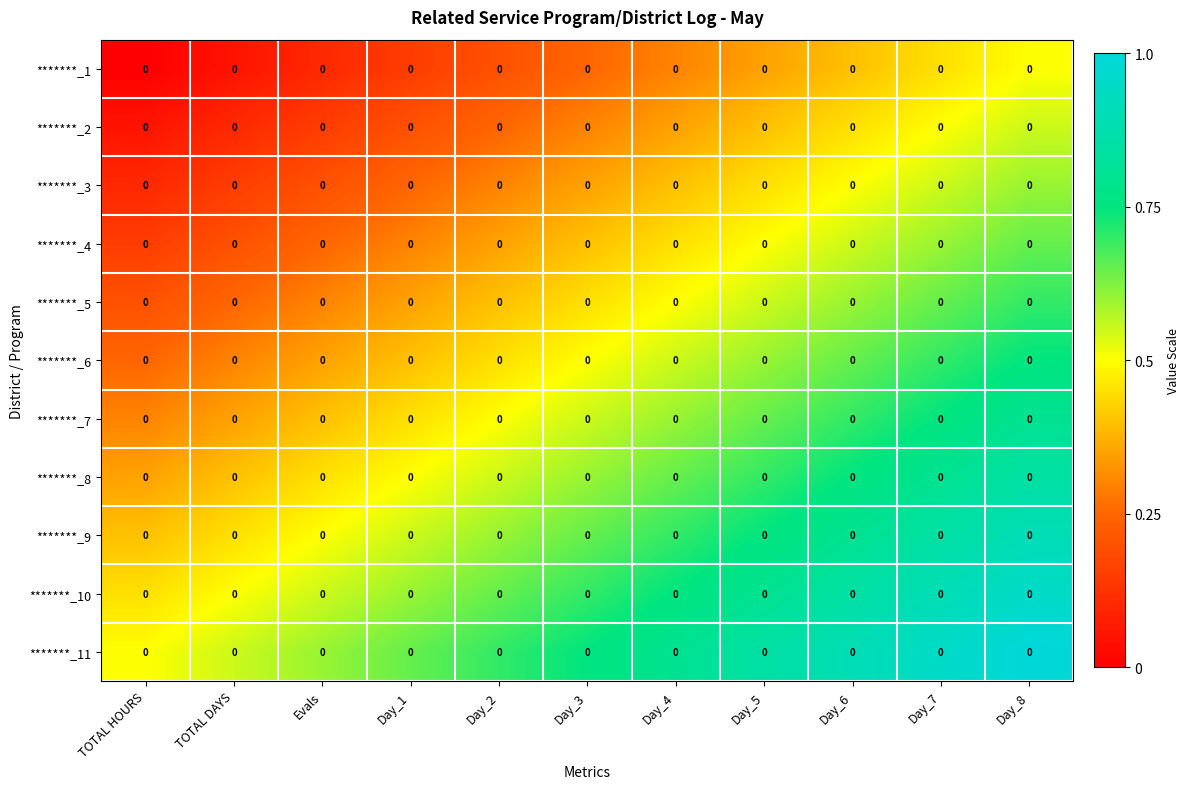

Which series has the largest total across all categories?

*******_11